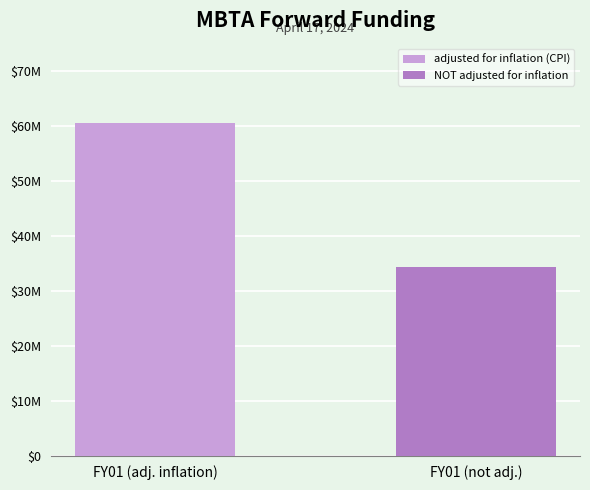

Are the bars grouped side by side (vs. stacked)?

Yes